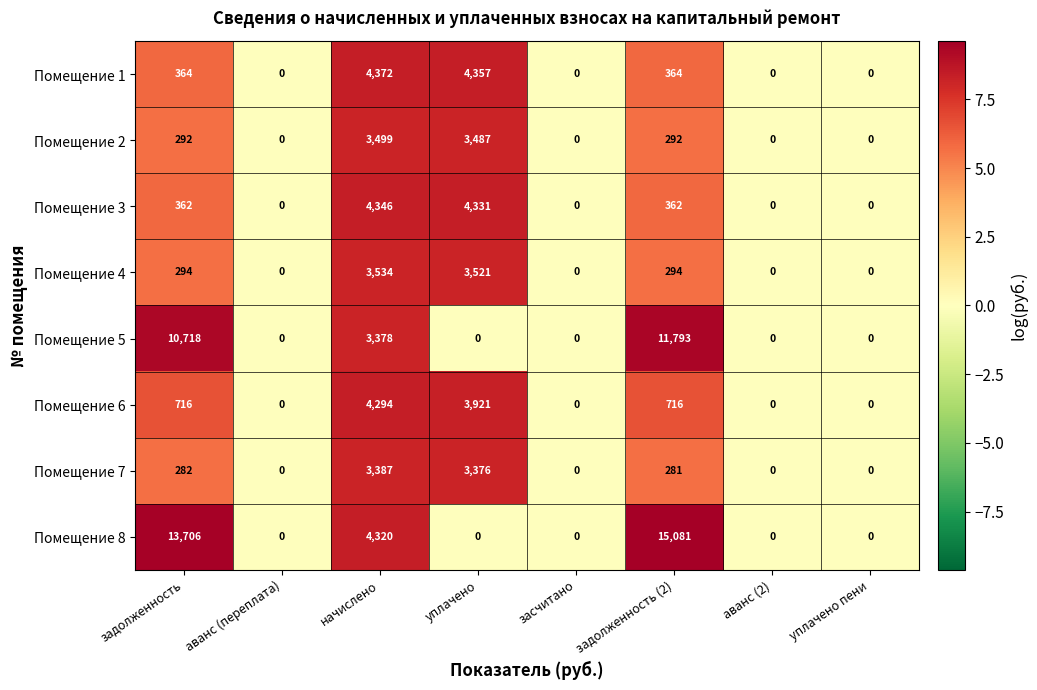

What is the maximum value shown in the chart?

15081